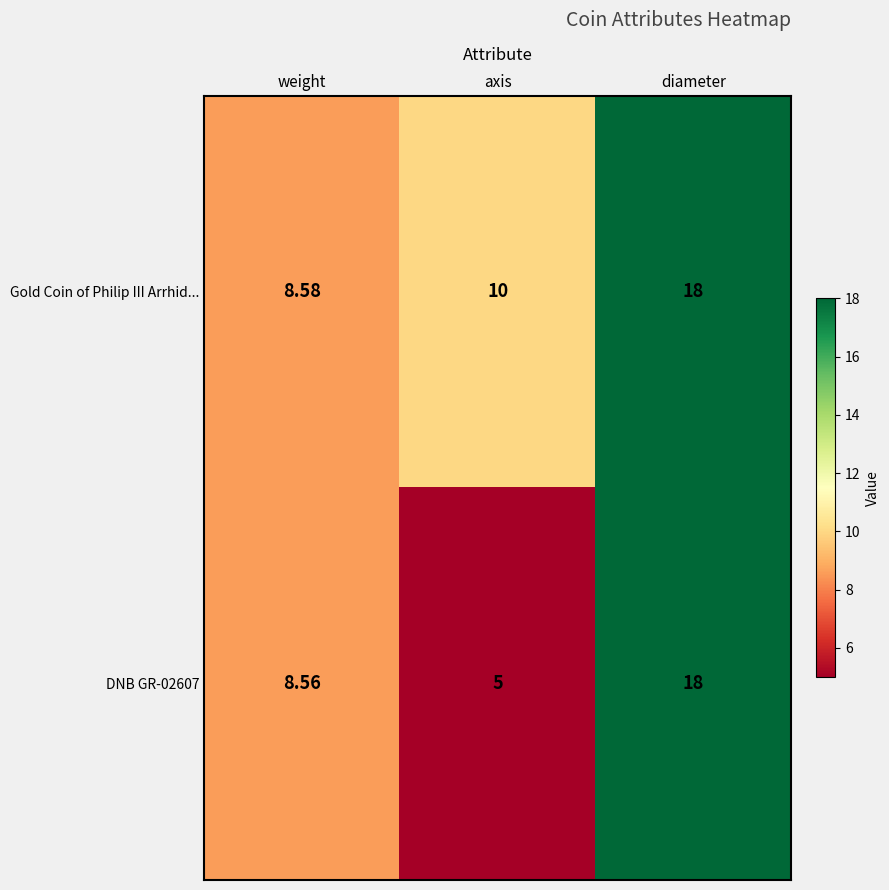

Where is DNB GR-02607 nearest to the value 11?

weight